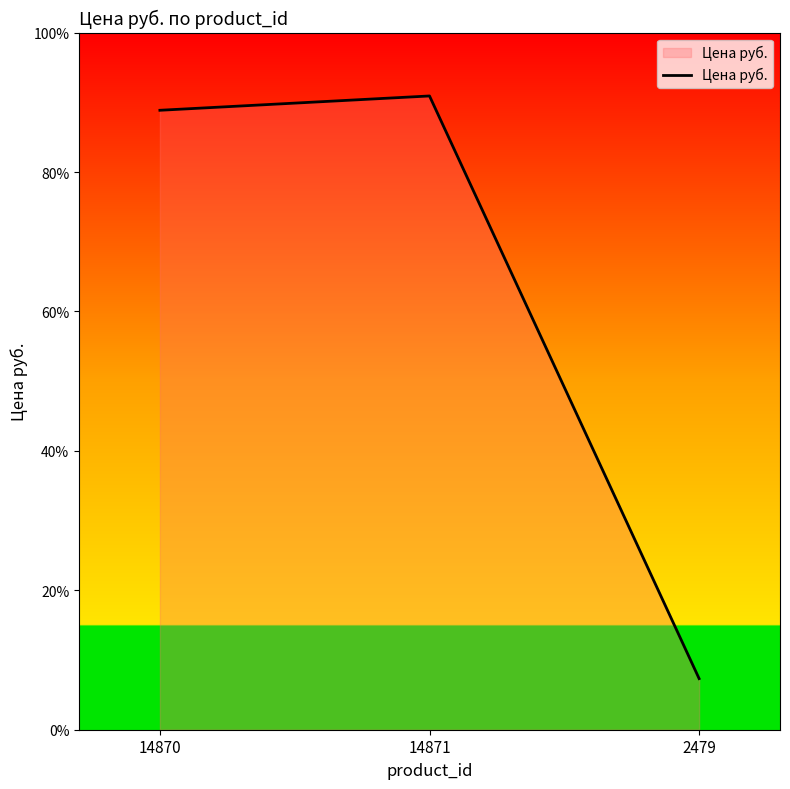

At which category does the chart reach its peak across all series?

14871